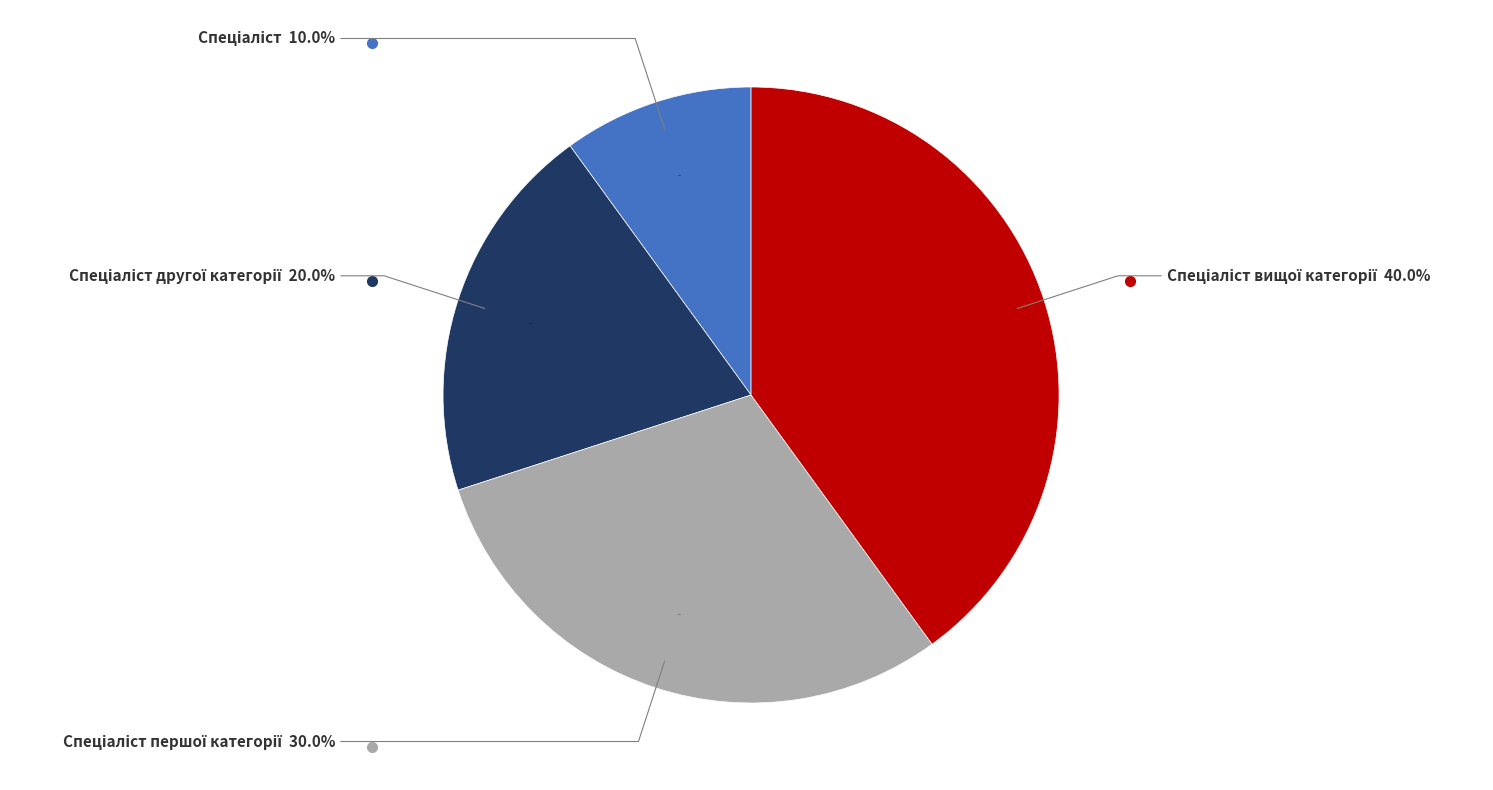

Which has a higher value, Спеціаліст другої категорії or Спеціаліст першої категорії?

Спеціаліст першої категорії